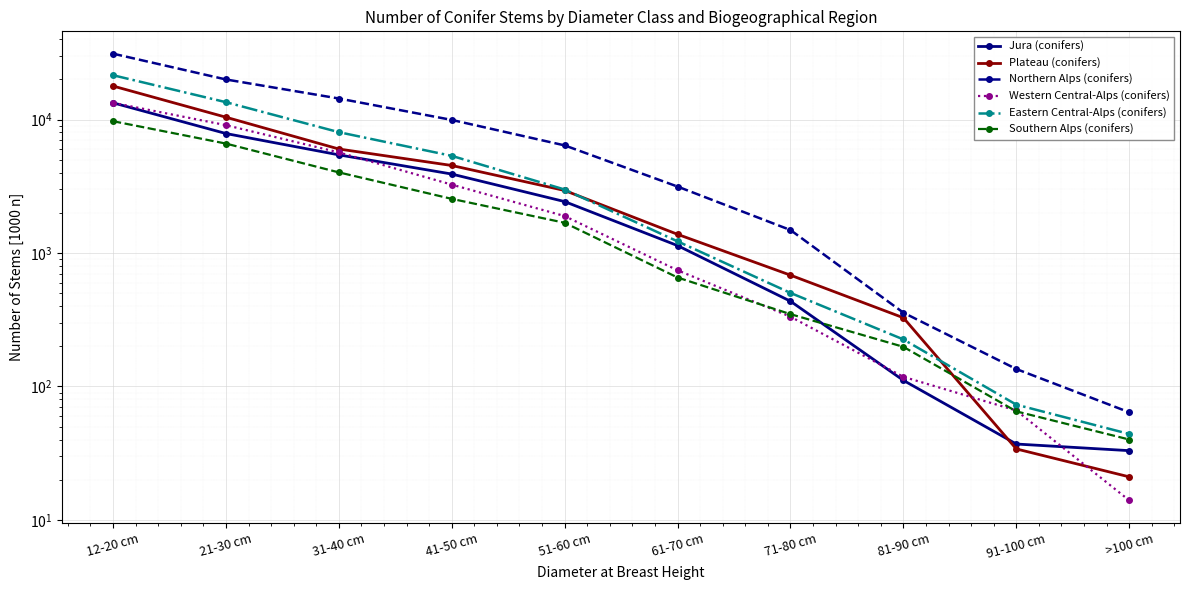

What is the sum of all Western Central-Alps (conifers) values?

34524